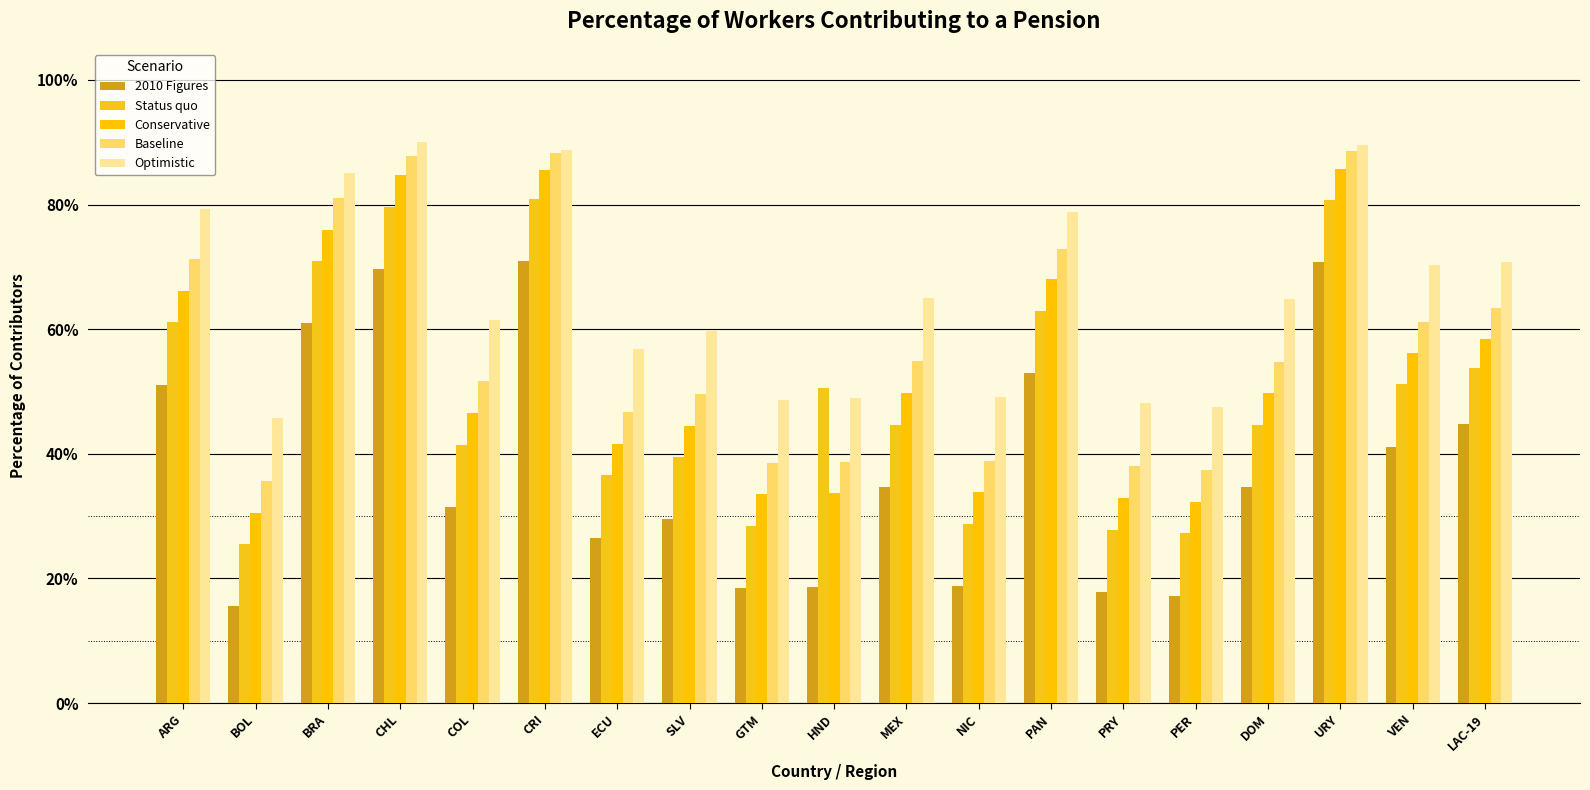

The value of 2010 Figures at VEN is 0.4. True or false?

True